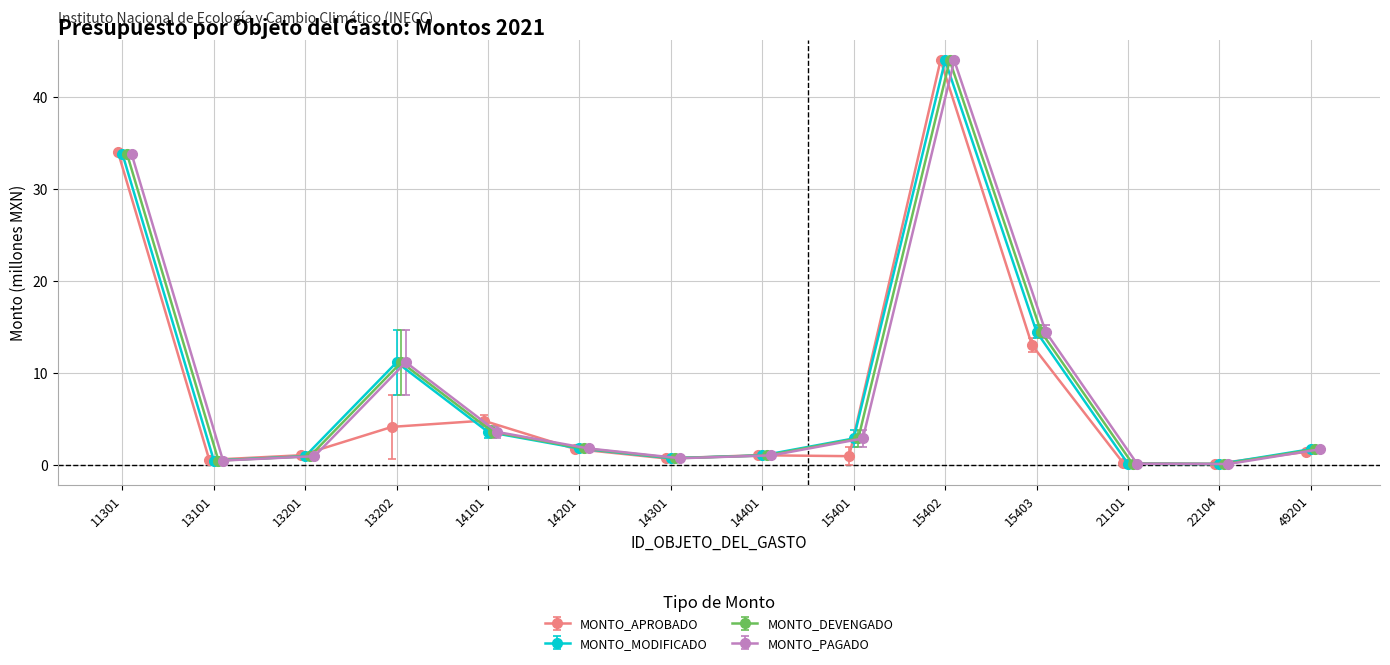

How many lines are shown in the chart?

4